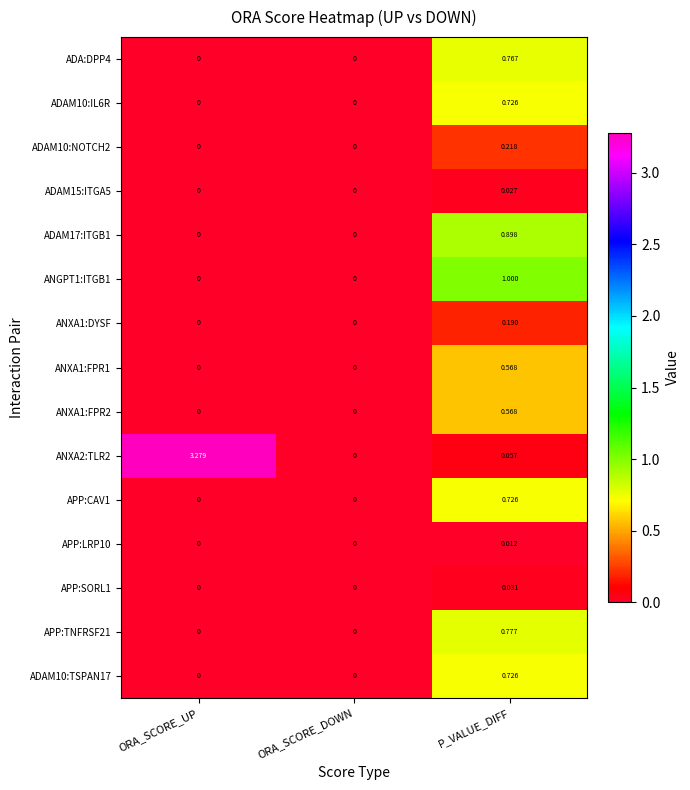

At which category is the sum across all series the highest?

P_VALUE_DIFF